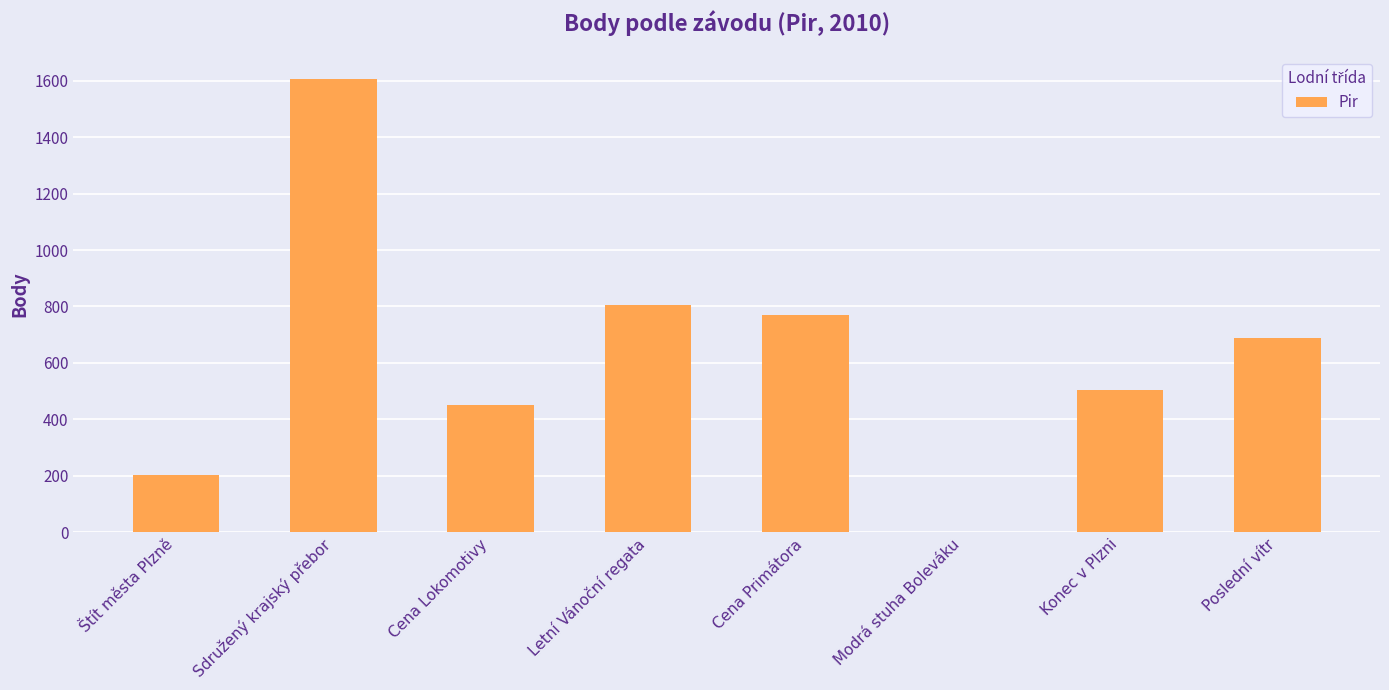

True or false: the data shows 767 at Konec v Plzni.

False